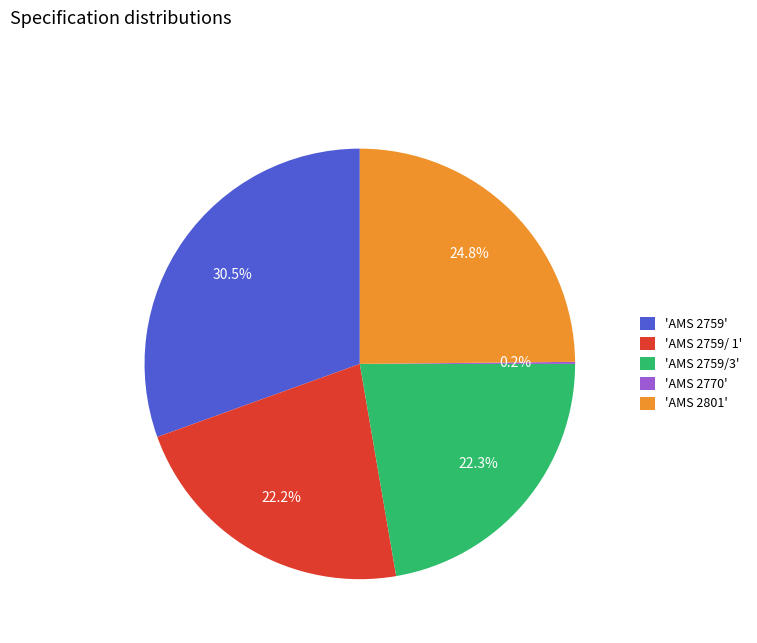

Is there any slice that represents more than half of the pie?

No